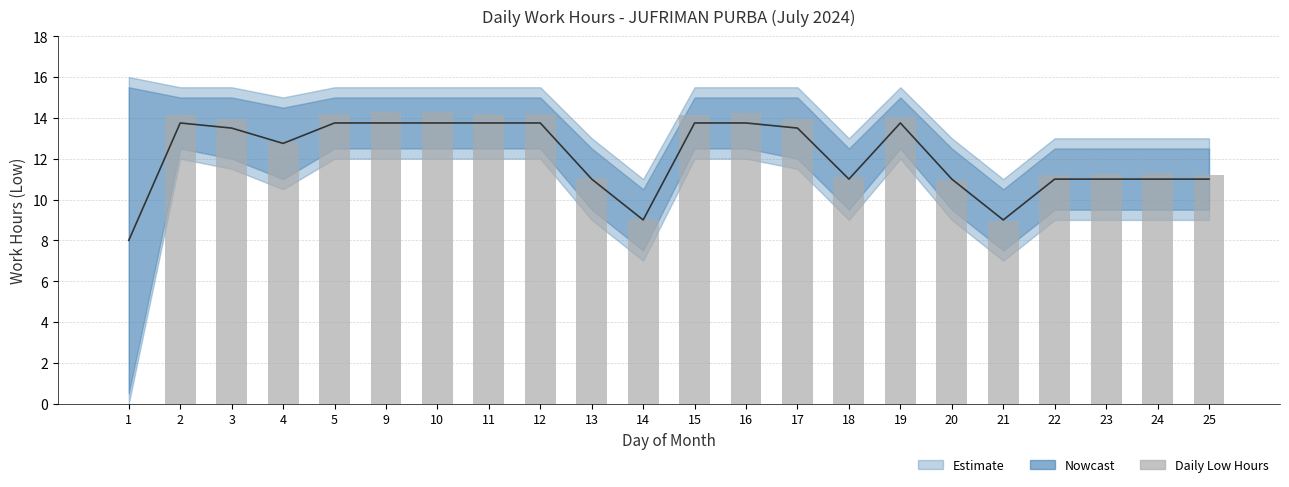

At which label is the value closest to 7?

21